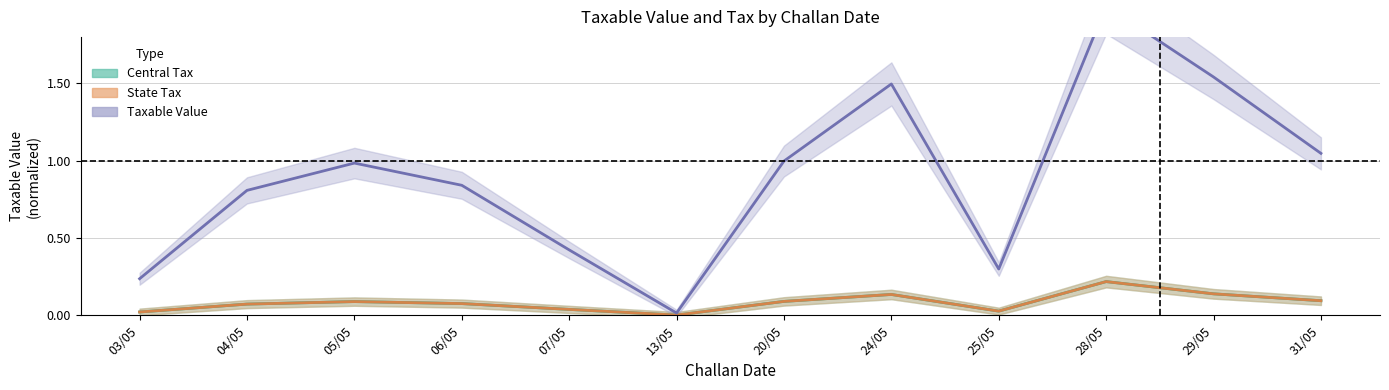

The value of Taxable Value (State Tax) at 04/05 is 0.1. True or false?

False